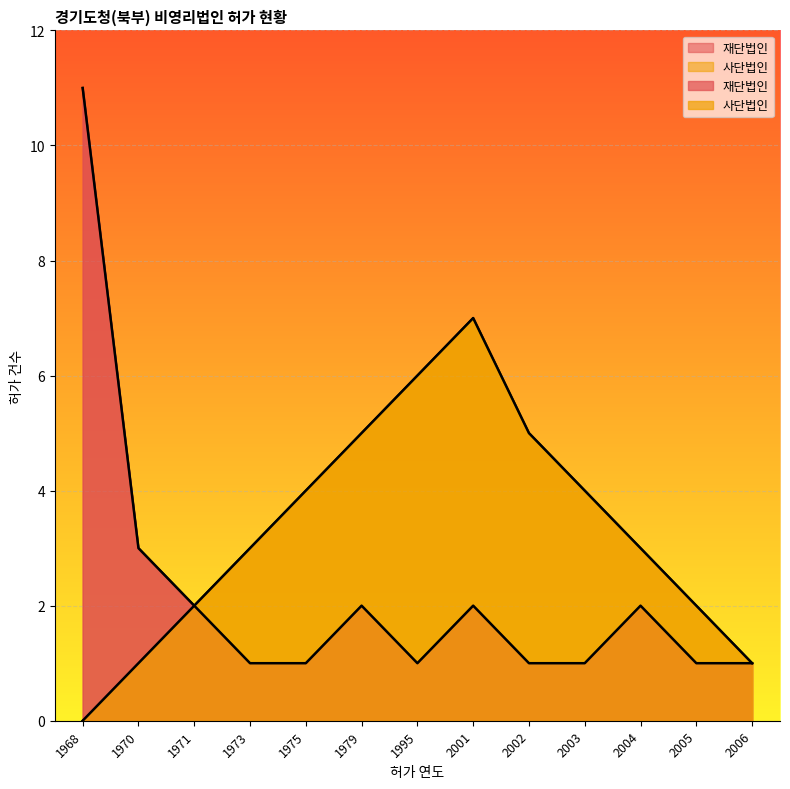

How many lines are shown in the chart?

2